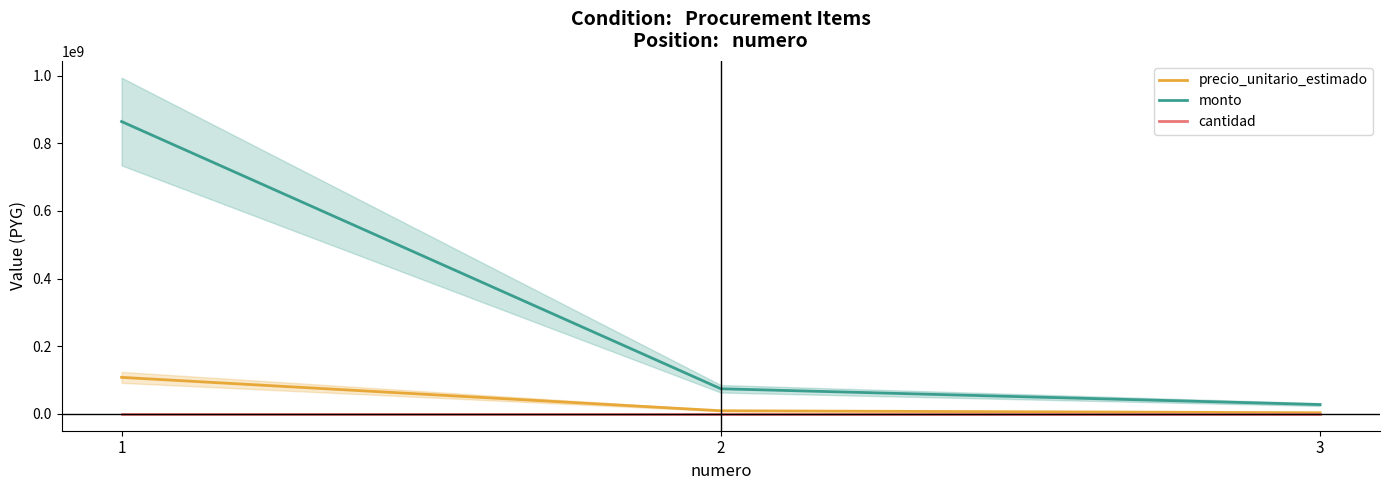

What is the value of the monto point at the 2nd from the left?

74304000